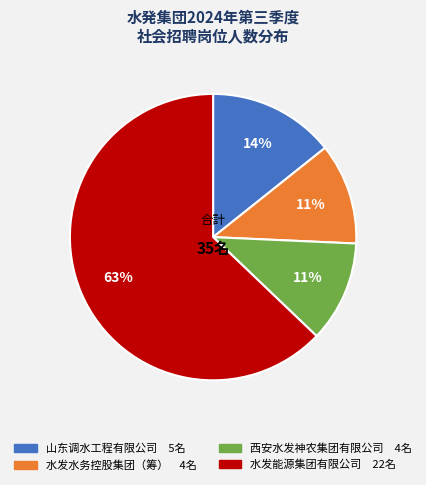

To the nearest percent, what is the difference between the 水发水务控股集团（筹） and 山东调水工程有限公司 slice percentages?

3%